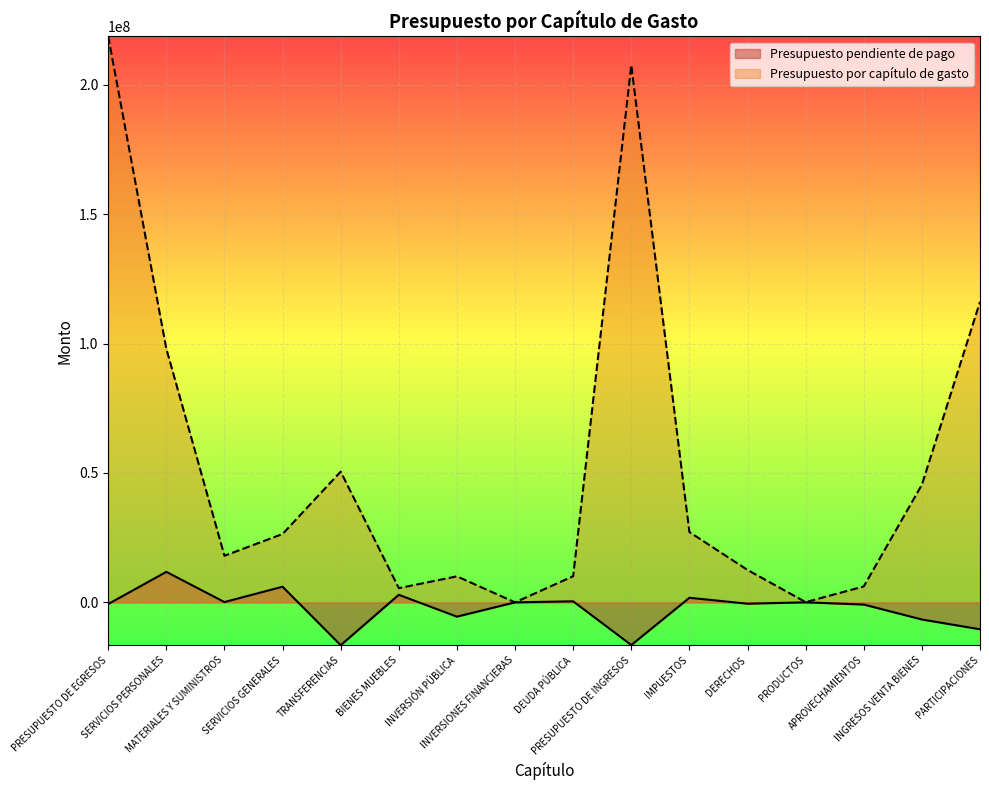

How many lines are shown in the chart?

2